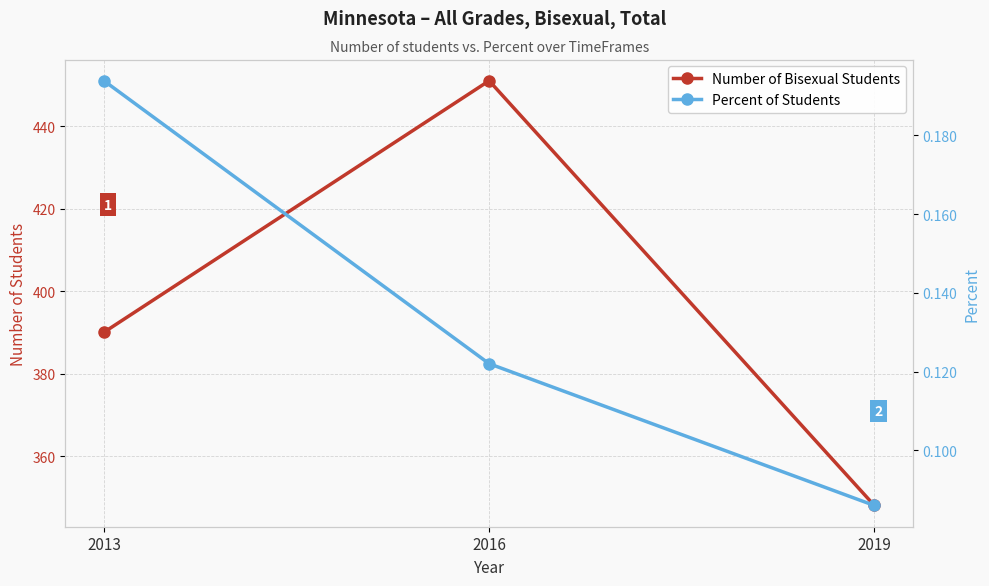

Is it true that Percent of Students equals 0.1 at 2019?

True